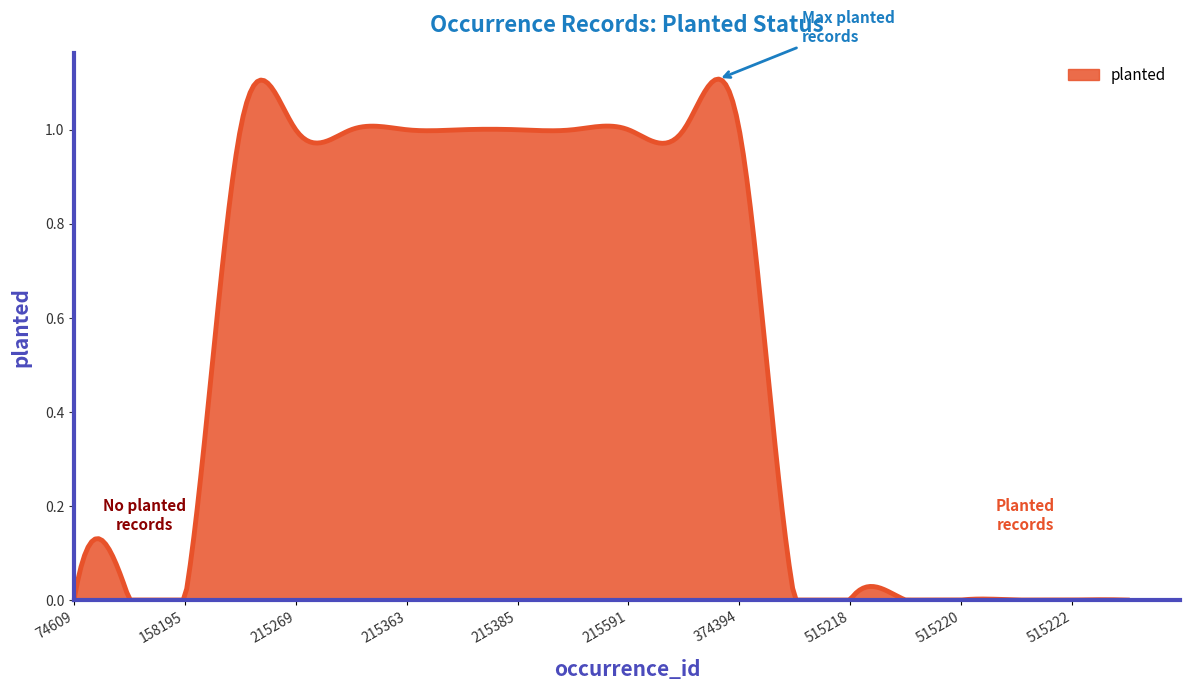

What is the value of the 11th point from the left?

1